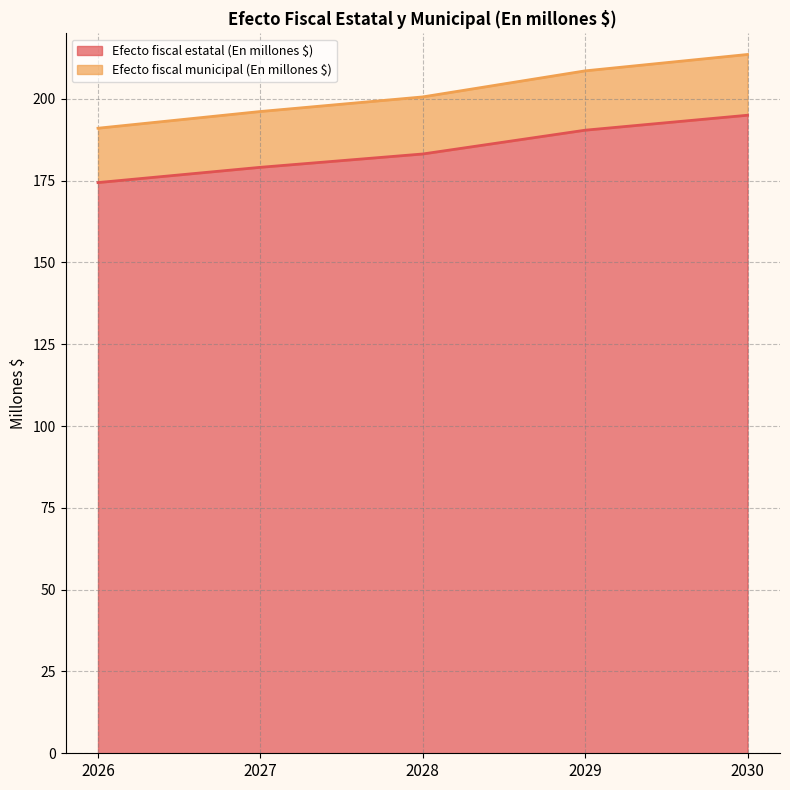

Between 2028 and 2029, which series saw the biggest shift?

Efecto fiscal estatal (En millones $)